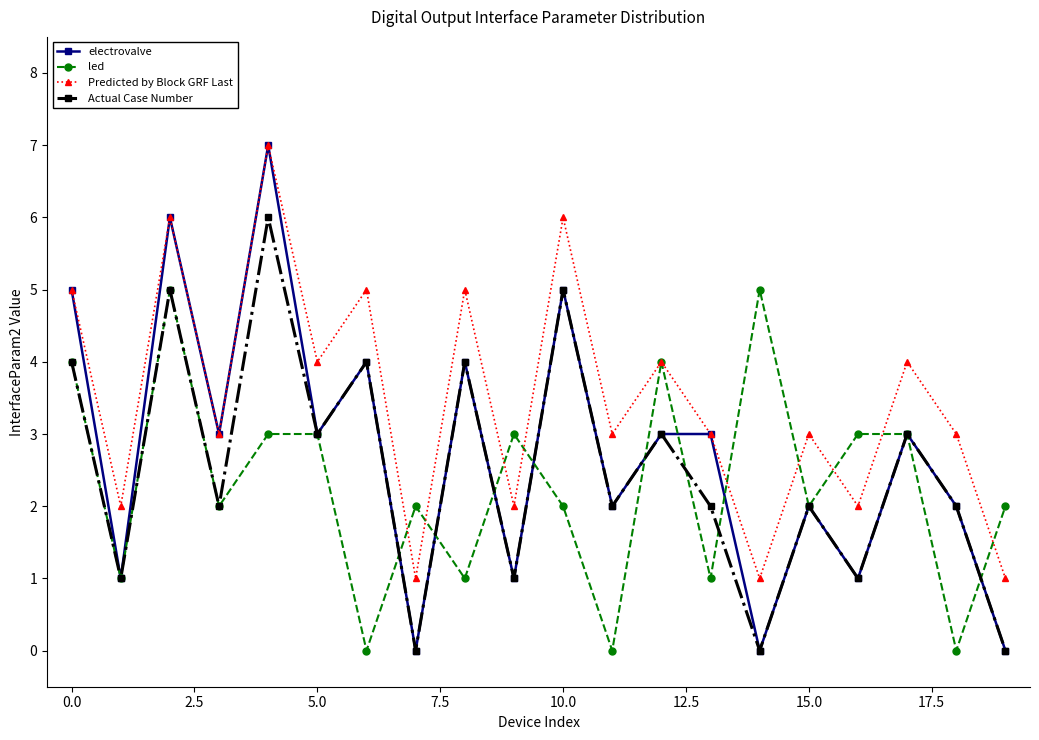

True or false: led and Predicted by Block GRF Last intersect in this chart.

True